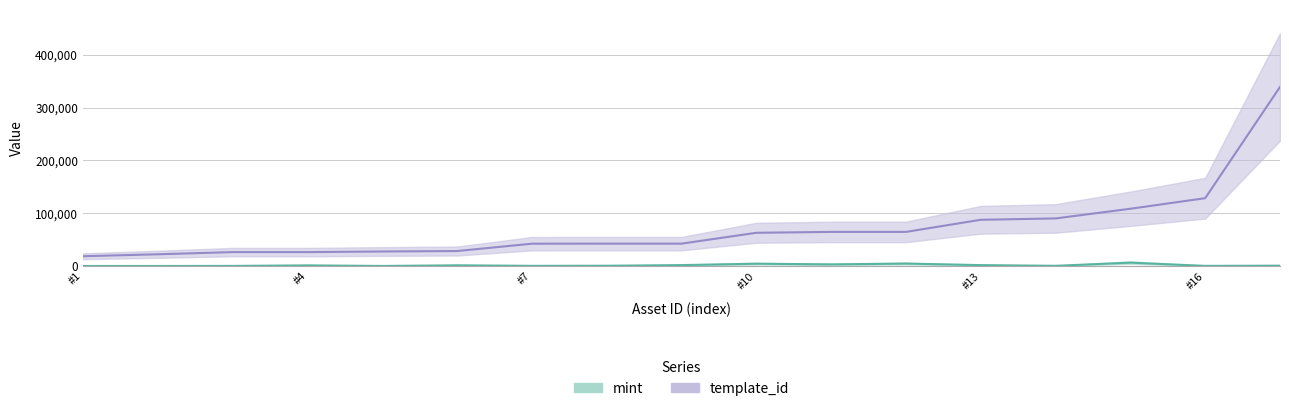

Which series changed the most between 1099514014302 and 1099573121413?

template_id